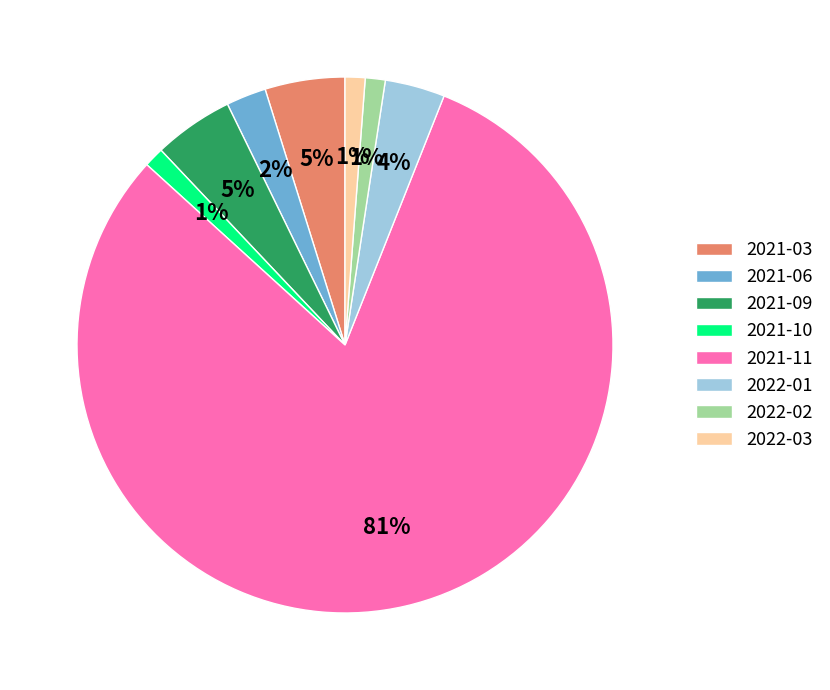

Do 2021-06 and 2021-03 together represent more than half of the pie?

No